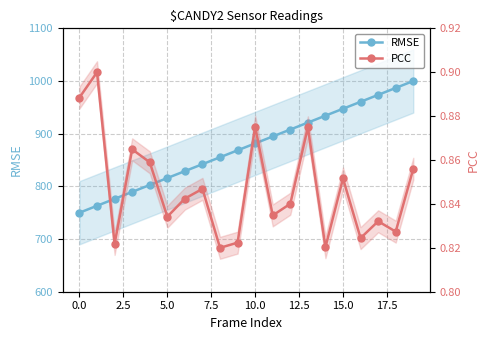

Rank the series by their average value, from highest to lowest.

RMSE, PCC